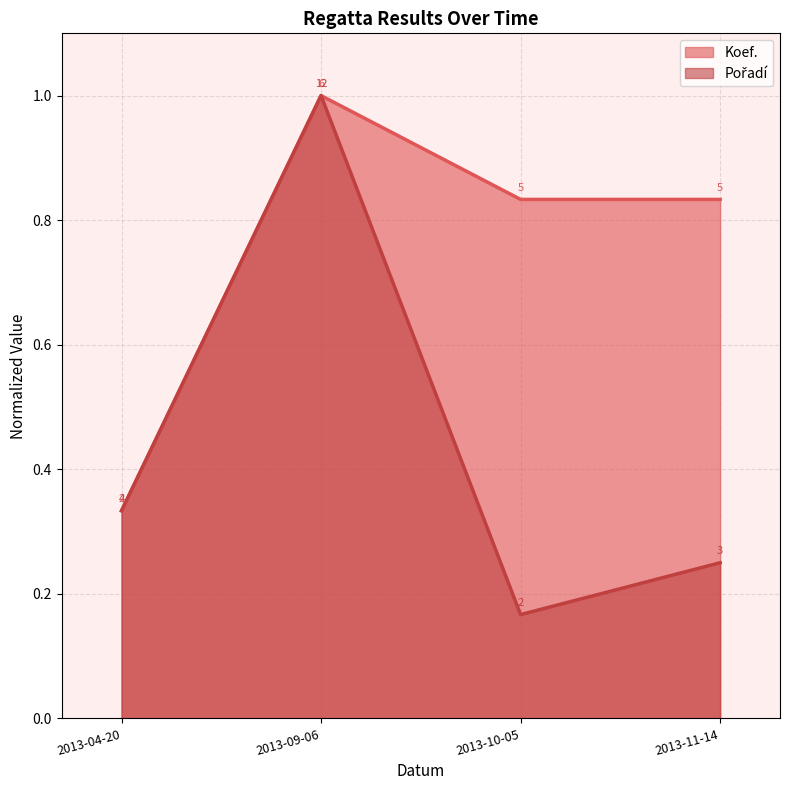

Does the chart have visible grid lines?

Yes